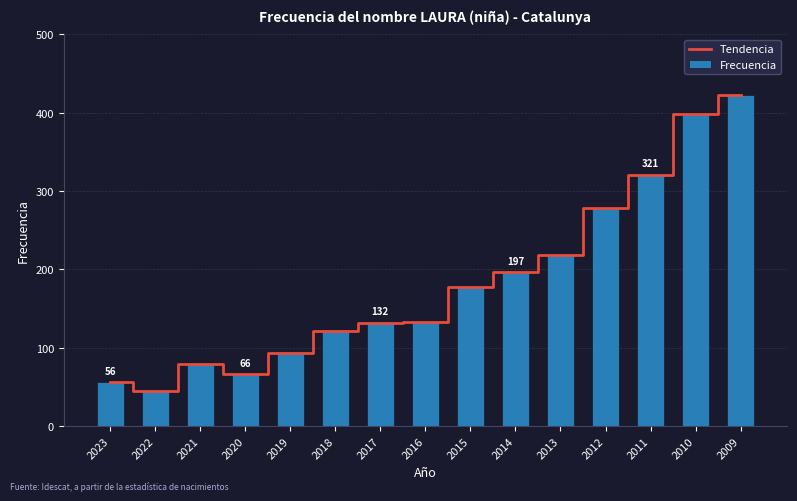

What is the sum of the Frecuencia values at 2023 and 2017?

188